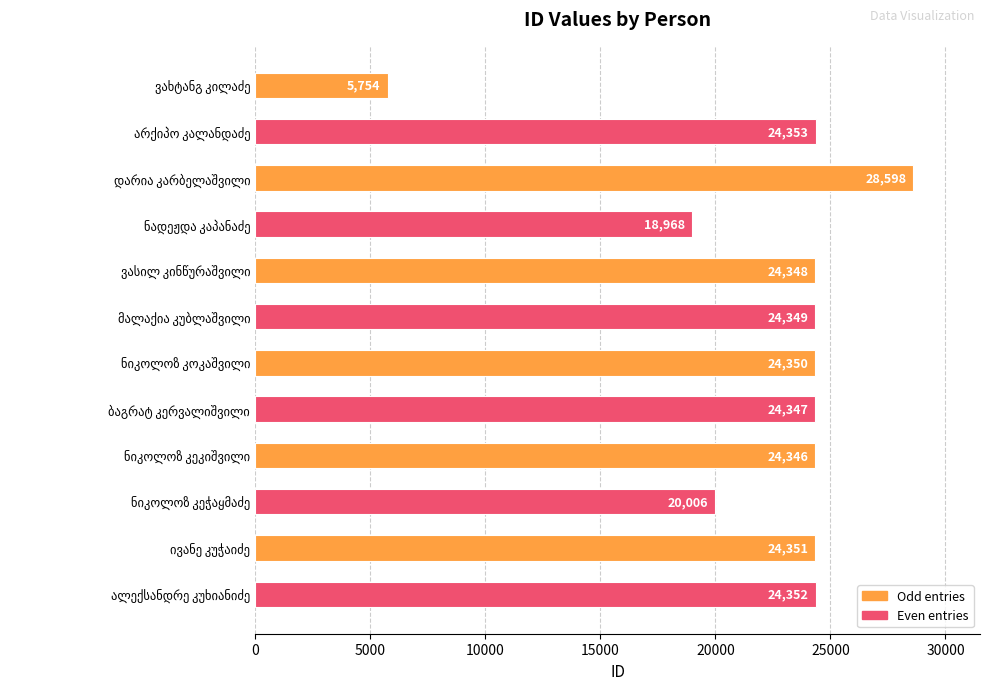

What is the value of the 7th bar from the top?

24350